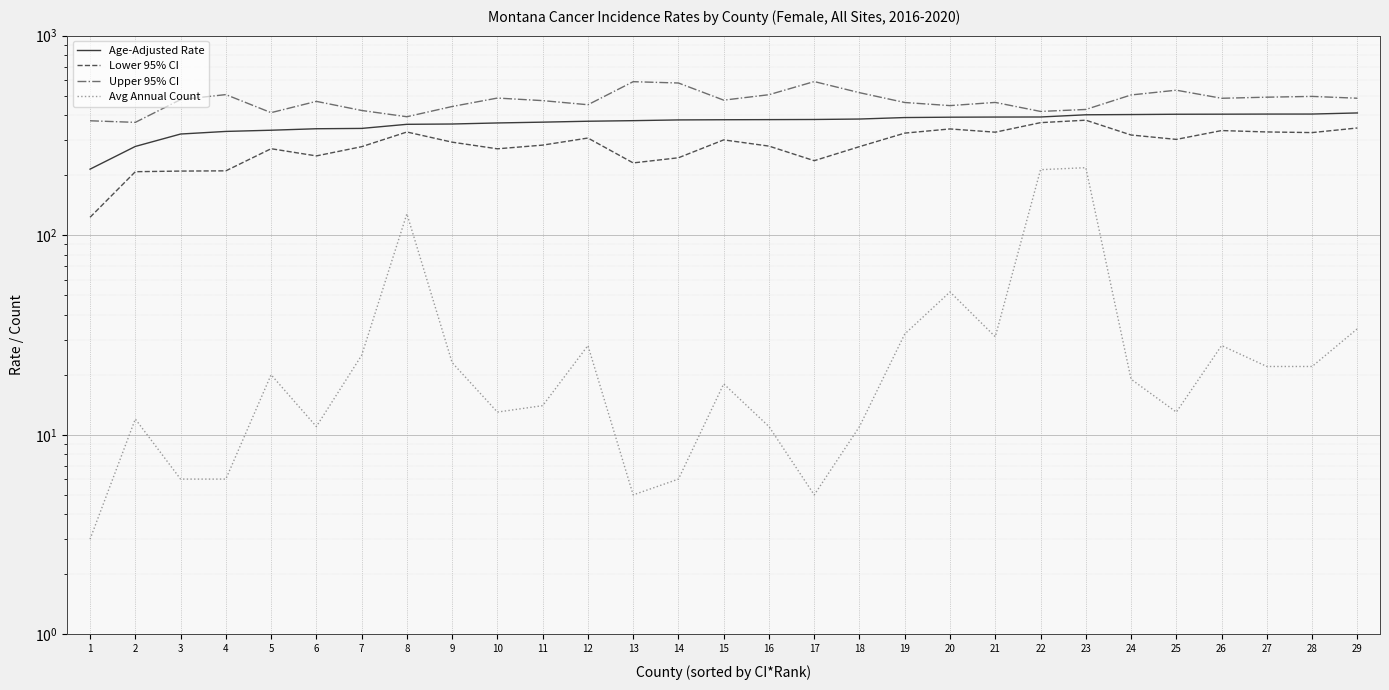

Is the value of Age-Adjusted Rate at 9 greater than the value of Upper 95% CI at 26?

No